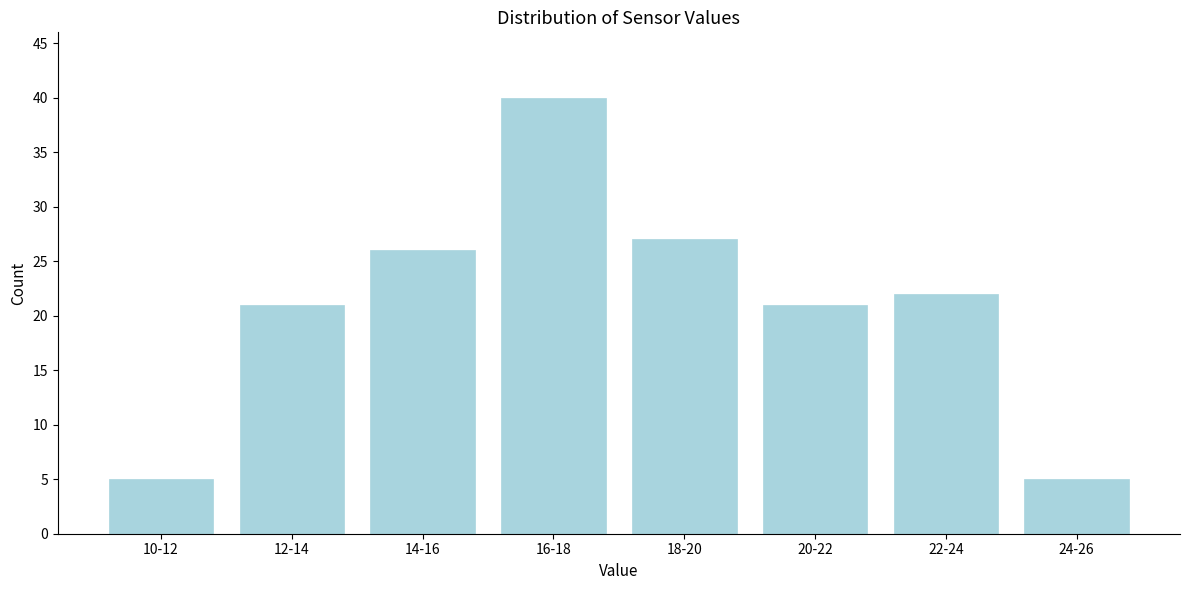

Reading left to right, what are all the values shown in this chart?

10-12=5	12-14=21	14-16=26	16-18=40	18-20=27	20-22=21	22-24=22	24-26=5